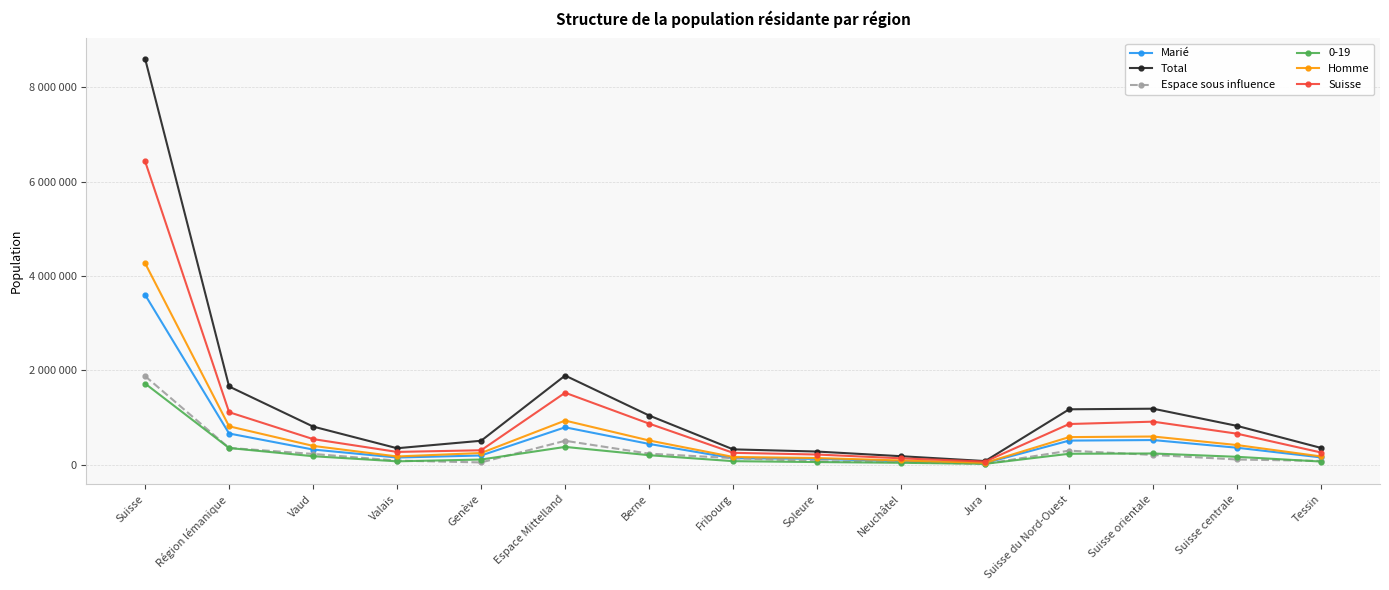

At which category does Total reach its first local peak?

Espace Mittelland